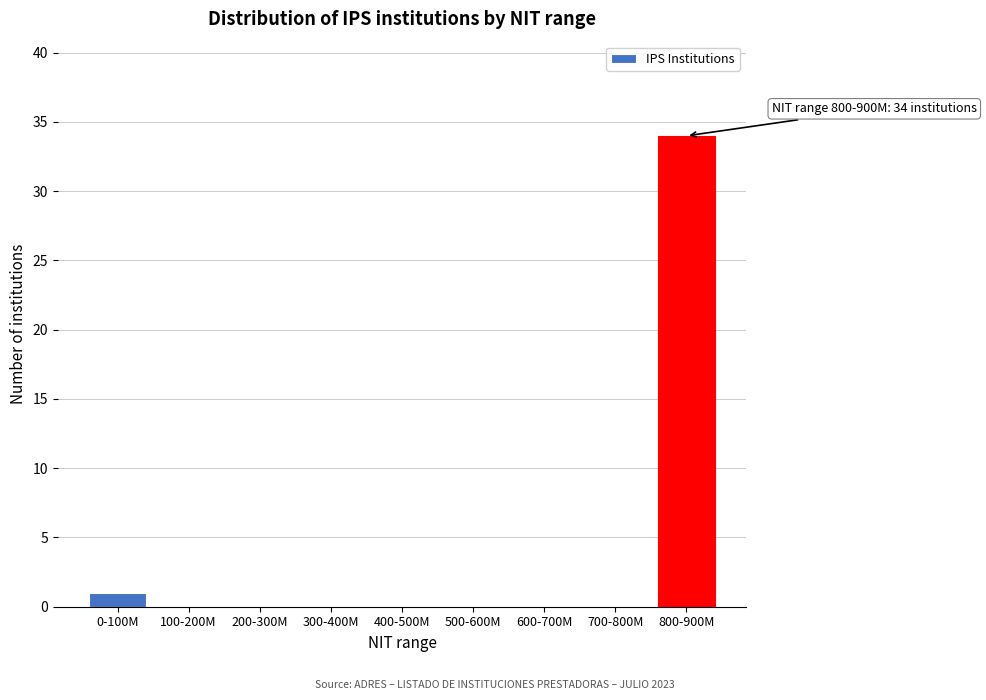

Reading left to right, what are all the values shown in this chart?

0-100M=1	100-200M=0	200-300M=0	300-400M=0	400-500M=0	500-600M=0	600-700M=0	700-800M=0	800-900M=34